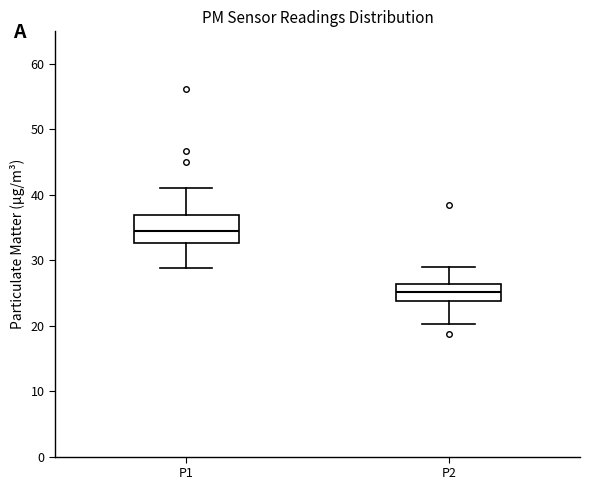

Which box has the highest median line?

P1